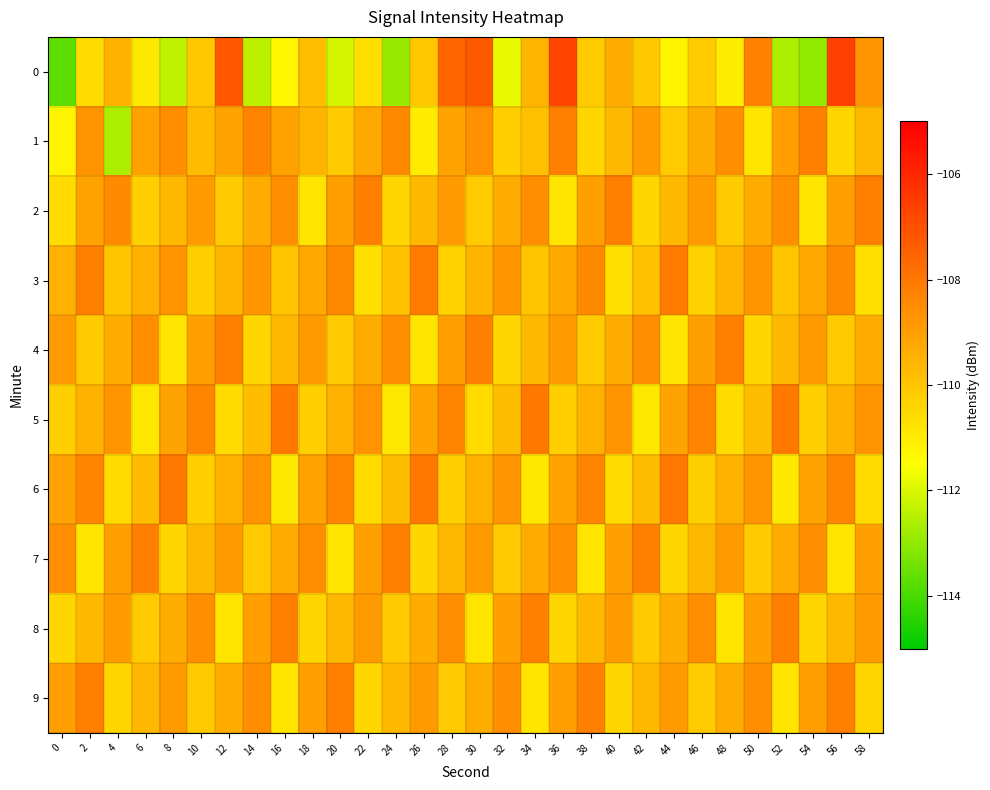

Reading left to right, extract all data points from this chart.

0: 0=-113.7	2=-110.6	4=-109.5	6=-110.9	8=-112.3	10=-110.1	12=-107.2	14=-112.4	16=-111.3	18=-109.8	20=-112.1	22=-110.7	24=-112.9	26=-110.1	28=-107.5	30=-107.3	32=-111.8	34=-109.6	36=-106.7	38=-110.1	40=-109.4	42=-110.1	44=-111.2	46=-110.1	48=-111.0	50=-108.3	52=-112.6	54=-113.0	56=-106.6	58=-108.7
1: 0=-111.2	2=-108.7	4=-112.6	6=-109.1	8=-108.6	10=-109.8	12=-109.1	14=-108.3	16=-109.1	18=-109.6	20=-110.1	22=-109.2	24=-108.5	26=-111.0	28=-109.1	30=-108.7	32=-110.2	34=-109.9	36=-108.2	38=-110.5	40=-109.7	42=-108.9	44=-110.1	46=-109.3	48=-108.6	50=-110.8	52=-109.0	54=-108.2	56=-110.5	58=-109.7
2: 0=-110.6	2=-109.1	4=-108.5	6=-110.2	8=-109.7	10=-108.9	12=-110.1	14=-109.3	16=-108.6	18=-110.8	20=-109.0	22=-108.2	24=-110.5	26=-109.7	28=-108.9	30=-110.1	32=-109.3	34=-108.6	36=-110.8	38=-109.0	40=-108.2	42=-110.5	44=-109.7	46=-108.9	48=-110.1	50=-109.3	52=-108.6	54=-110.8	56=-109.0	58=-108.2
3: 0=-109.5	2=-108.2	4=-110.0	6=-109.5	8=-108.7	10=-110.2	12=-109.6	14=-108.8	16=-110.0	18=-109.2	20=-108.5	22=-110.7	24=-109.9	26=-108.1	28=-110.3	30=-109.6	32=-108.8	34=-110.0	36=-109.2	38=-108.5	40=-110.7	42=-109.9	44=-108.1	46=-110.3	48=-109.6	50=-108.8	52=-110.0	54=-109.2	56=-108.5	58=-110.7
4: 0=-108.9	2=-110.1	4=-109.3	6=-108.6	8=-110.8	10=-109.0	12=-108.2	14=-110.5	16=-109.7	18=-108.9	20=-110.1	22=-109.3	24=-108.6	26=-110.8	28=-109.0	30=-108.2	32=-110.5	34=-109.7	36=-108.9	38=-110.1	40=-109.3	42=-108.6	44=-110.8	46=-109.0	48=-108.2	50=-110.5	52=-109.7	54=-108.9	56=-110.1	58=-109.3
5: 0=-110.2	2=-109.5	4=-108.7	6=-110.9	8=-109.1	10=-108.3	12=-110.6	14=-109.8	16=-108.0	18=-110.2	20=-109.5	22=-108.7	24=-110.9	26=-109.1	28=-108.3	30=-110.6	32=-109.8	34=-108.0	36=-110.2	38=-109.5	40=-108.7	42=-110.9	44=-109.1	46=-108.3	48=-110.6	50=-109.8	52=-108.0	54=-110.2	56=-109.5	58=-108.7
6: 0=-109.1	2=-108.3	4=-110.6	6=-109.8	8=-108.0	10=-110.2	12=-109.5	14=-108.7	16=-110.9	18=-109.1	20=-108.3	22=-110.6	24=-109.8	26=-108.0	28=-110.2	30=-109.5	32=-108.7	34=-110.9	36=-109.1	38=-108.3	40=-110.6	42=-109.8	44=-108.0	46=-110.2	48=-109.5	50=-108.7	52=-110.9	54=-109.1	56=-108.3	58=-110.6
7: 0=-108.6	2=-110.8	4=-109.0	6=-108.2	8=-110.5	10=-109.7	12=-108.9	14=-110.1	16=-109.3	18=-108.6	20=-110.8	22=-109.0	24=-108.2	26=-110.5	28=-109.7	30=-108.9	32=-110.1	34=-109.3	36=-108.6	38=-110.8	40=-109.0	42=-108.2	44=-110.5	46=-109.7	48=-108.9	50=-110.1	52=-109.3	54=-108.6	56=-110.8	58=-109.0
8: 0=-110.5	2=-109.7	4=-108.9	6=-110.1	8=-109.3	10=-108.6	12=-110.8	14=-109.0	16=-108.2	18=-110.5	20=-109.7	22=-108.9	24=-110.1	26=-109.3	28=-108.6	30=-110.8	32=-109.0	34=-108.2	36=-110.5	38=-109.7	40=-108.9	42=-110.1	44=-109.3	46=-108.6	48=-110.8	50=-109.0	52=-108.2	54=-110.5	56=-109.7	58=-108.9
9: 0=-109.0	2=-108.2	4=-110.5	6=-109.7	8=-108.9	10=-110.1	12=-109.3	14=-108.6	16=-110.8	18=-109.0	20=-108.2	22=-110.5	24=-109.7	26=-108.9	28=-110.1	30=-109.3	32=-108.6	34=-110.8	36=-109.0	38=-108.2	40=-110.5	42=-109.7	44=-108.9	46=-110.1	48=-109.3	50=-108.6	52=-110.8	54=-109.0	56=-108.2	58=-110.5